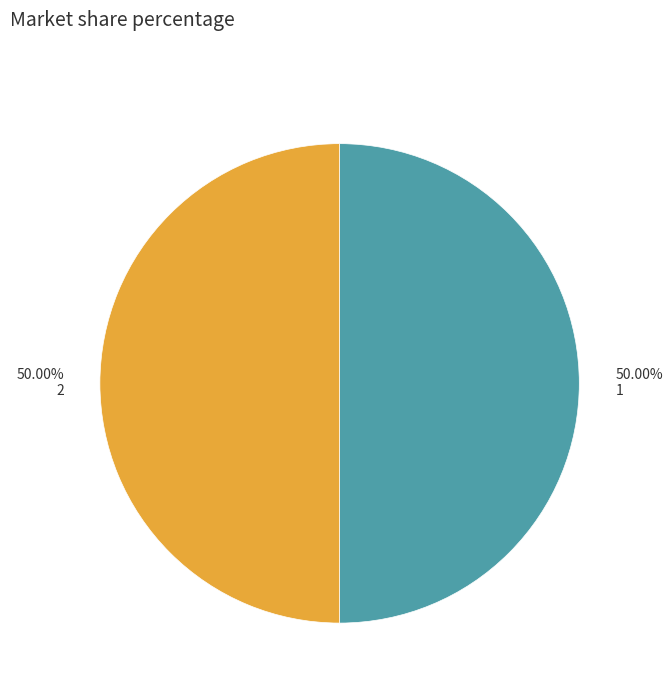

To the nearest percent, what is the average slice percentage?

50%